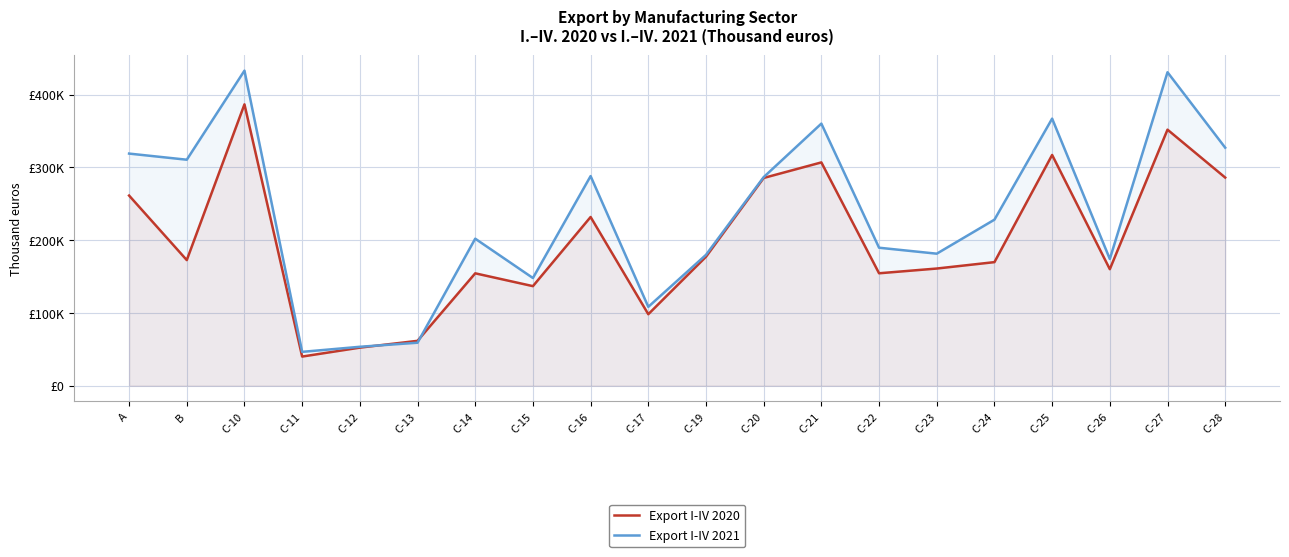

Where is the first local maximum for Export I-IV 2020?

C-10